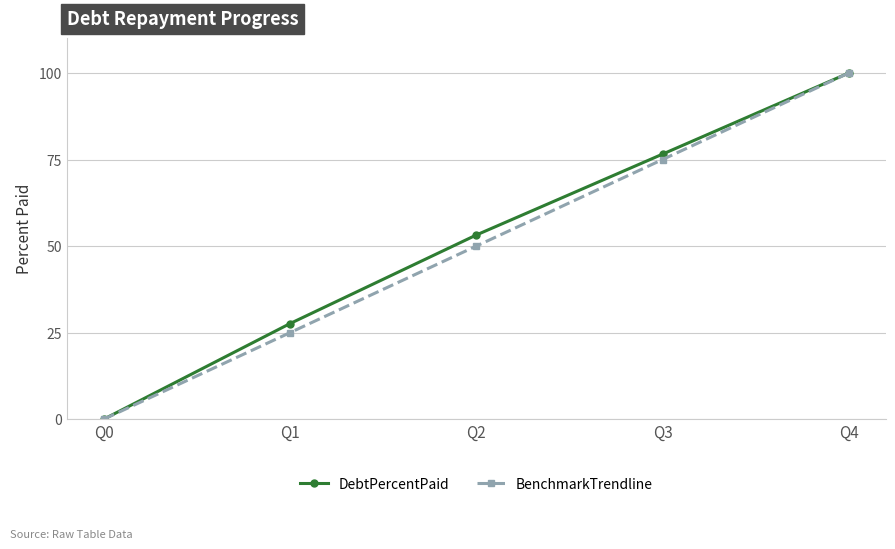

Count the BenchmarkTrendline values in the range 25 to 75.

3